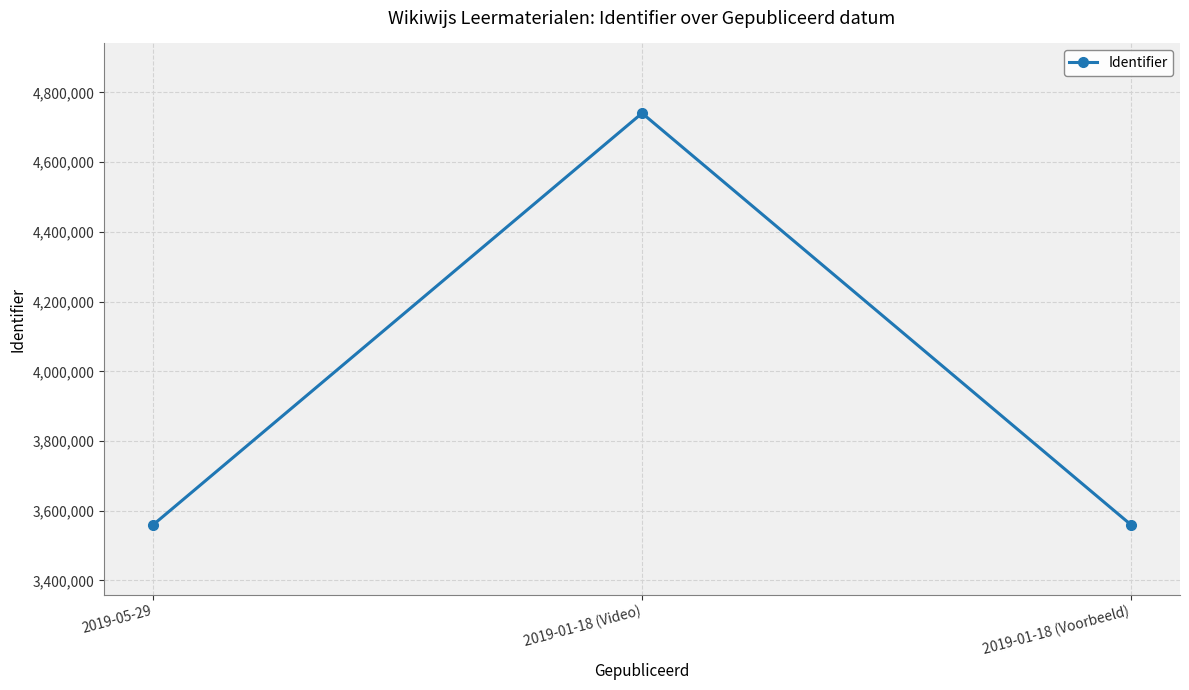

At which label does the data first exceed 3559455?

2019-01-18 (Video)